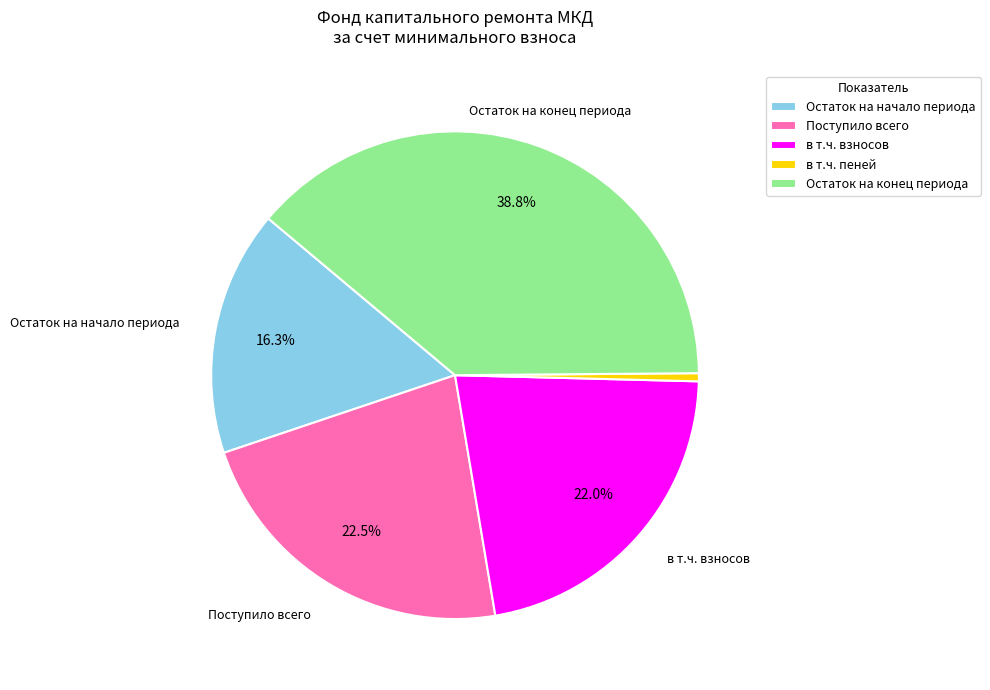

To the nearest percent, what is the difference between the largest and smallest slice percentages?

38%